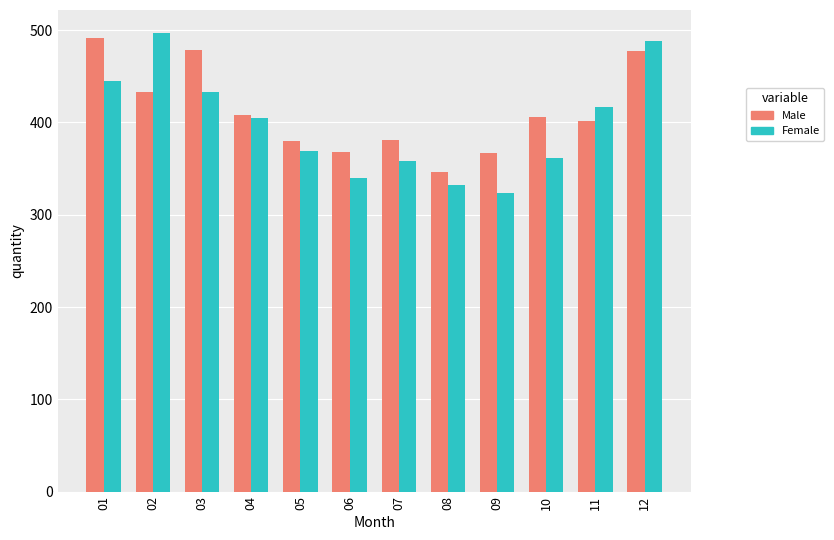

Between 05 and 08, which series saw the biggest shift?

Female